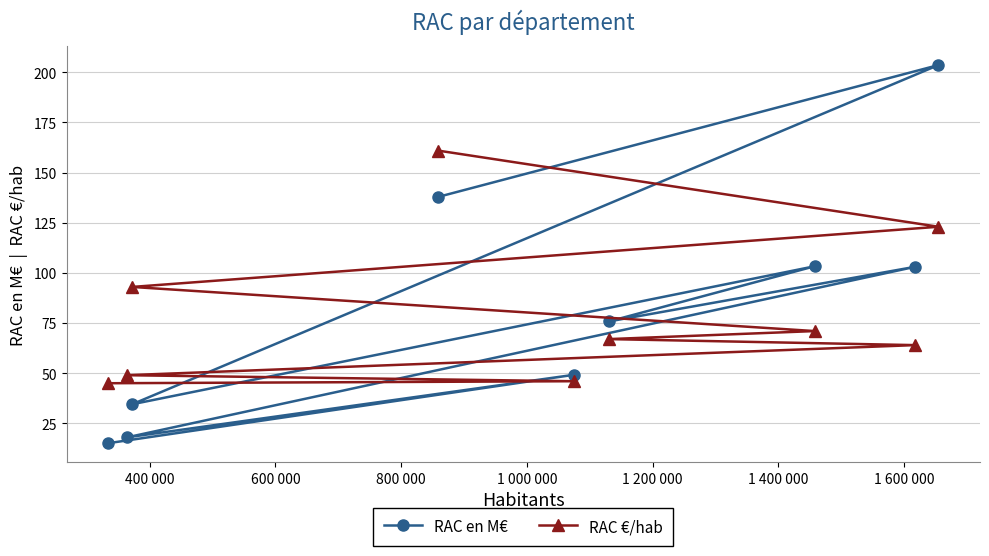

Count the number of categories in the chart.

9